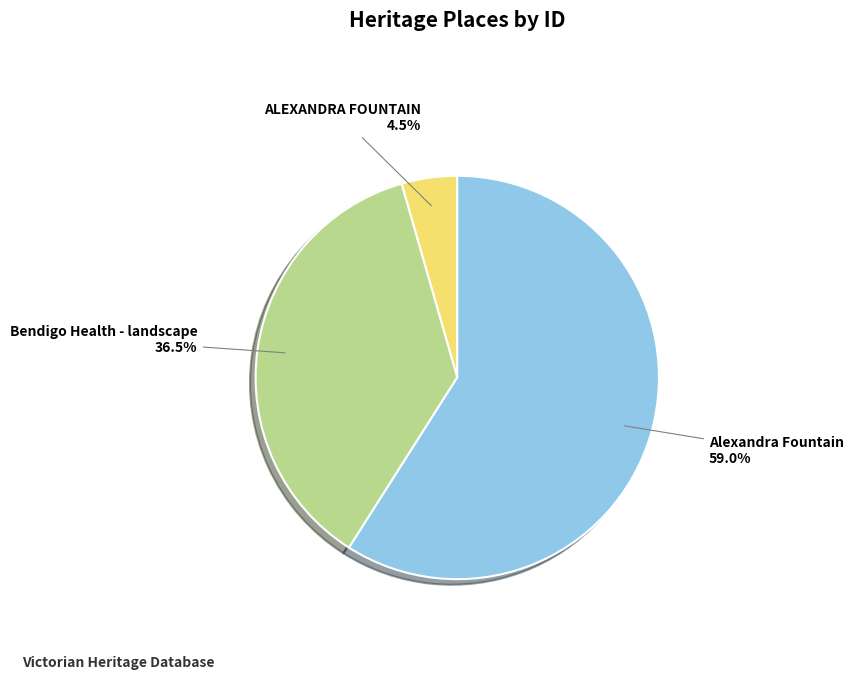

Combined, do ALEXANDRA FOUNTAIN and Alexandra Fountain account for over 50%?

Yes